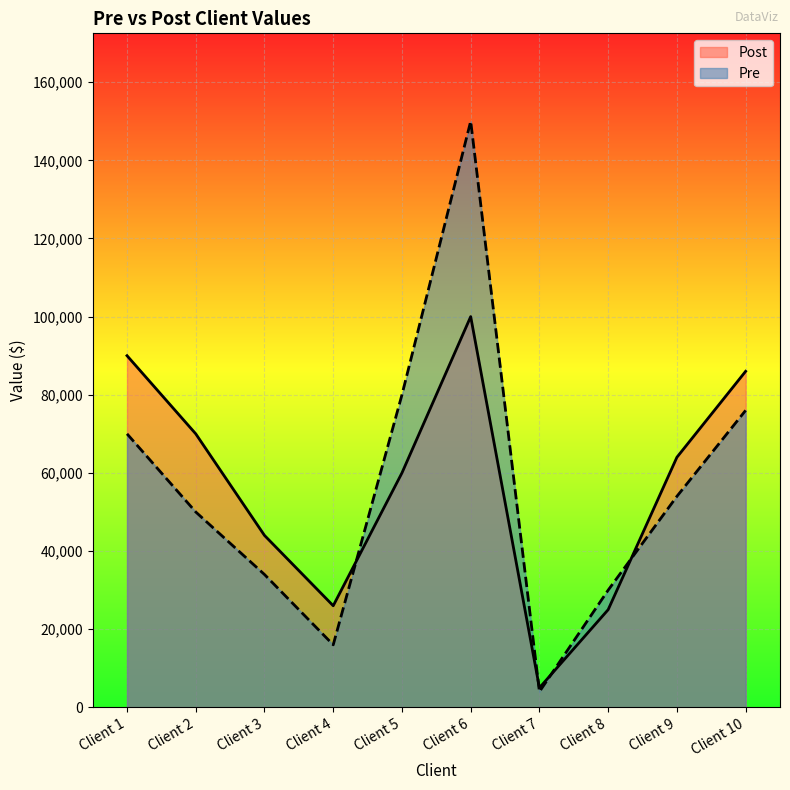

What is the sum of all Post values?

570000